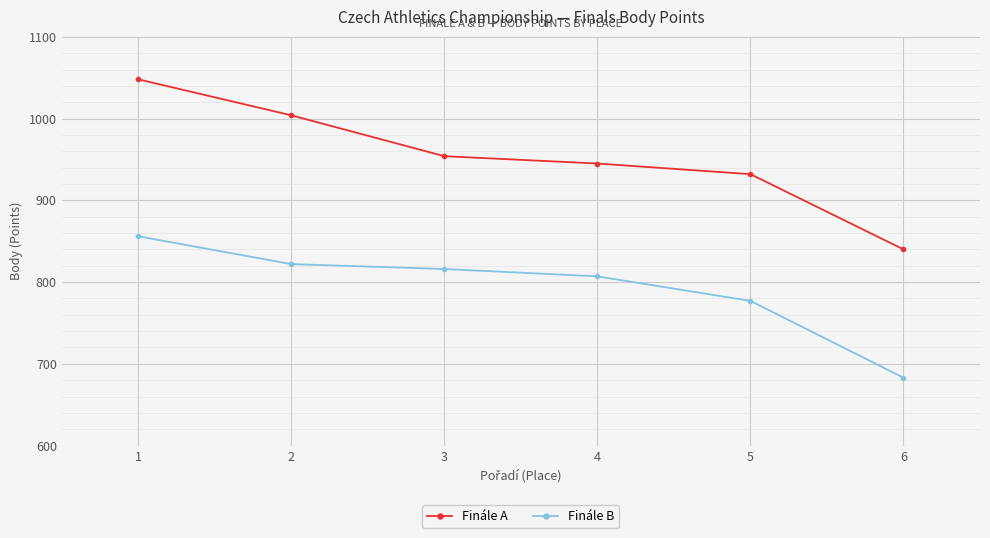

The Finále B series shows 481 at 2. True or false?

False